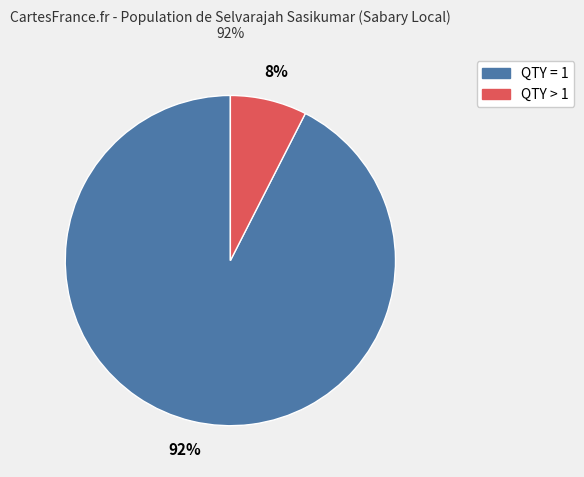

Count the number of slices in the pie.

2